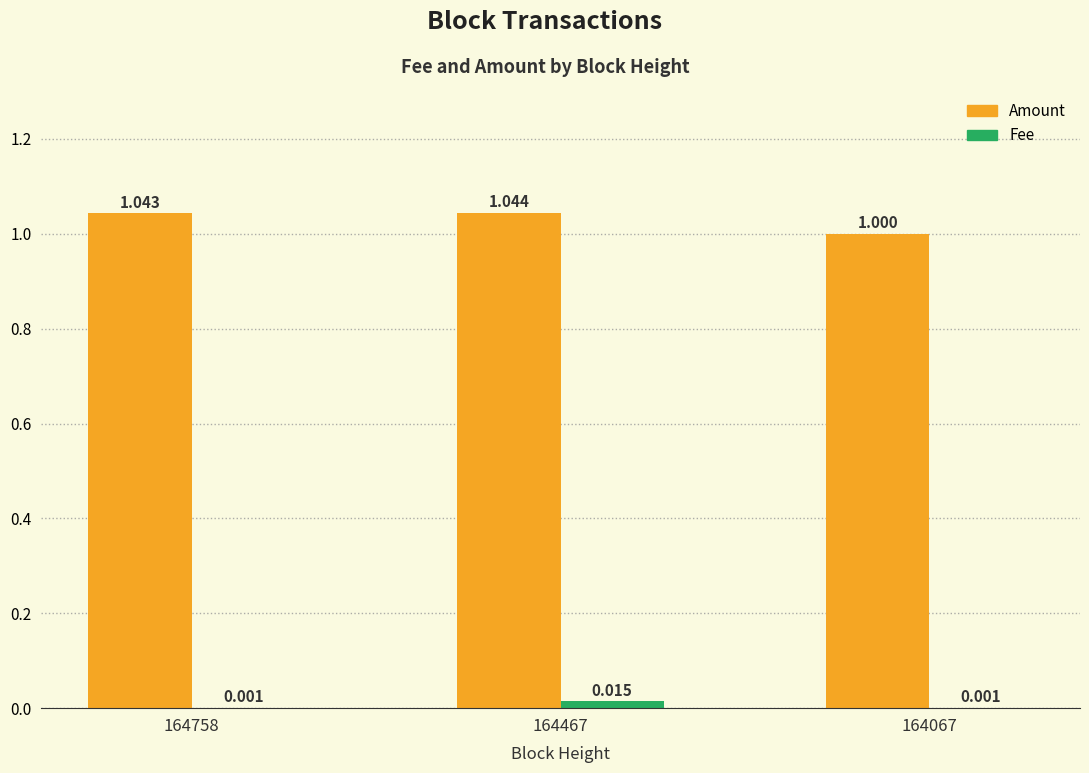

True or false: Amount has a value of 0.4 at 164758.

False